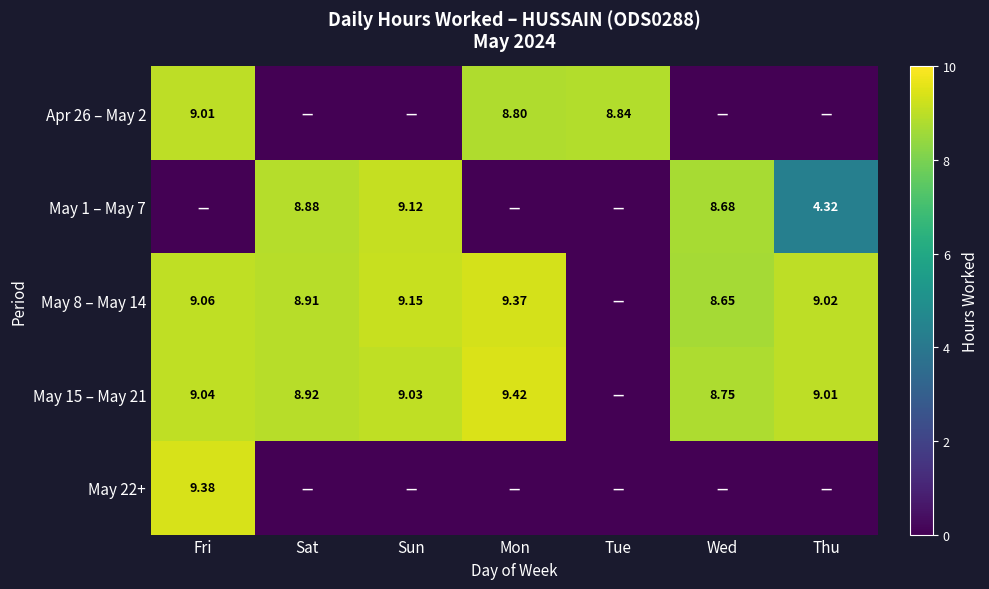

Is the value of May 15 – May 21 at Fri greater than the value of May 1 – May 7 at Wed?

Yes